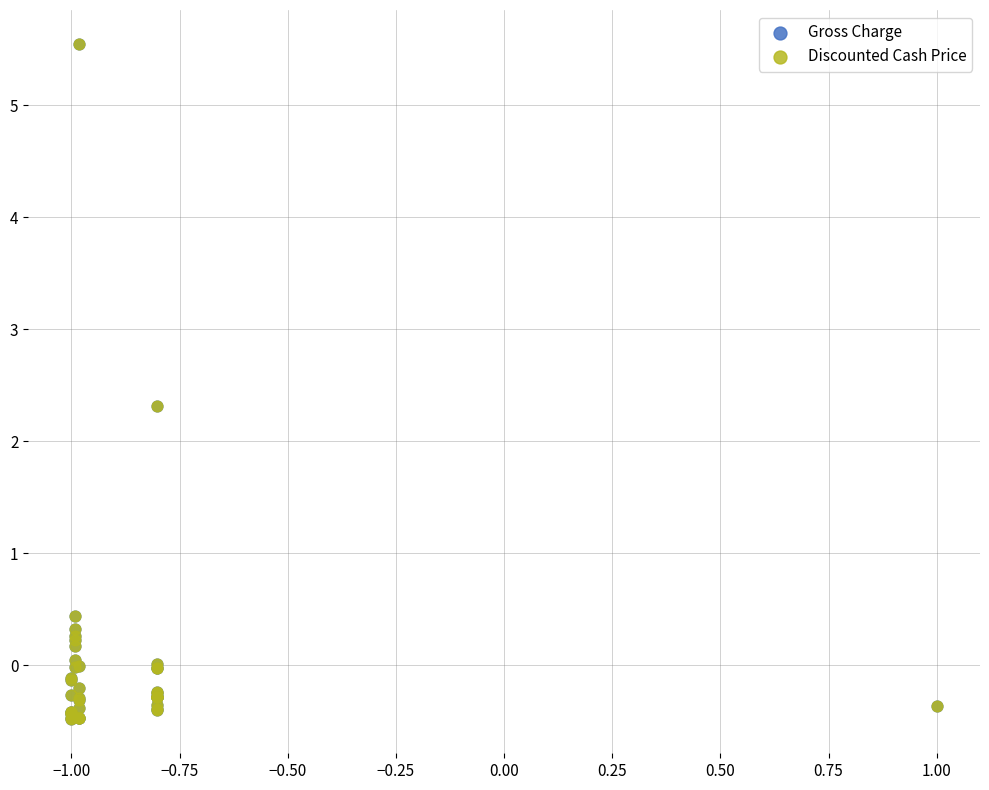

What are all the series names shown in the legend?

Gross Charge, Discounted Cash Price